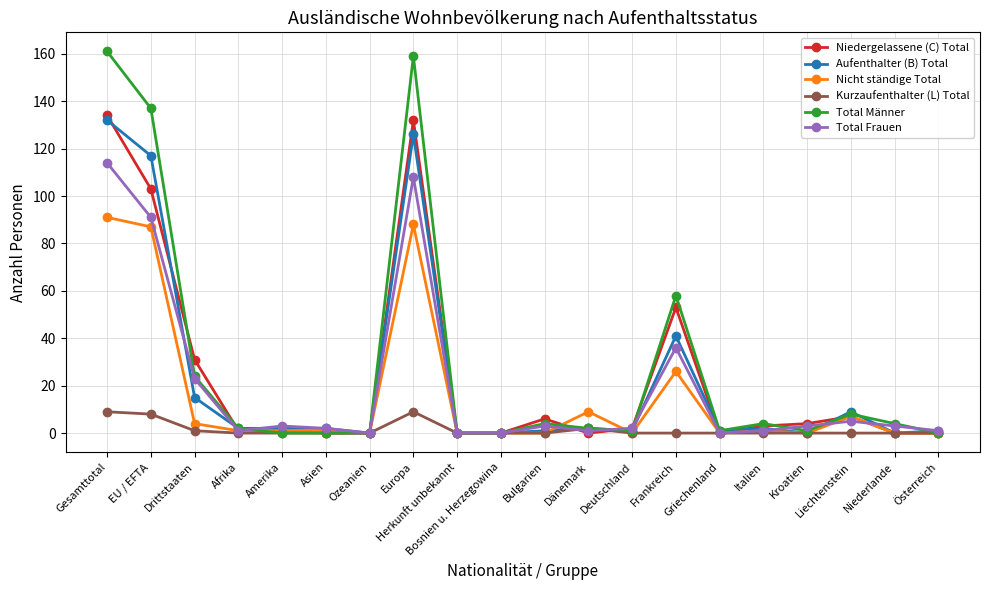

Does the chart display data point markers on the line(s)?

Yes